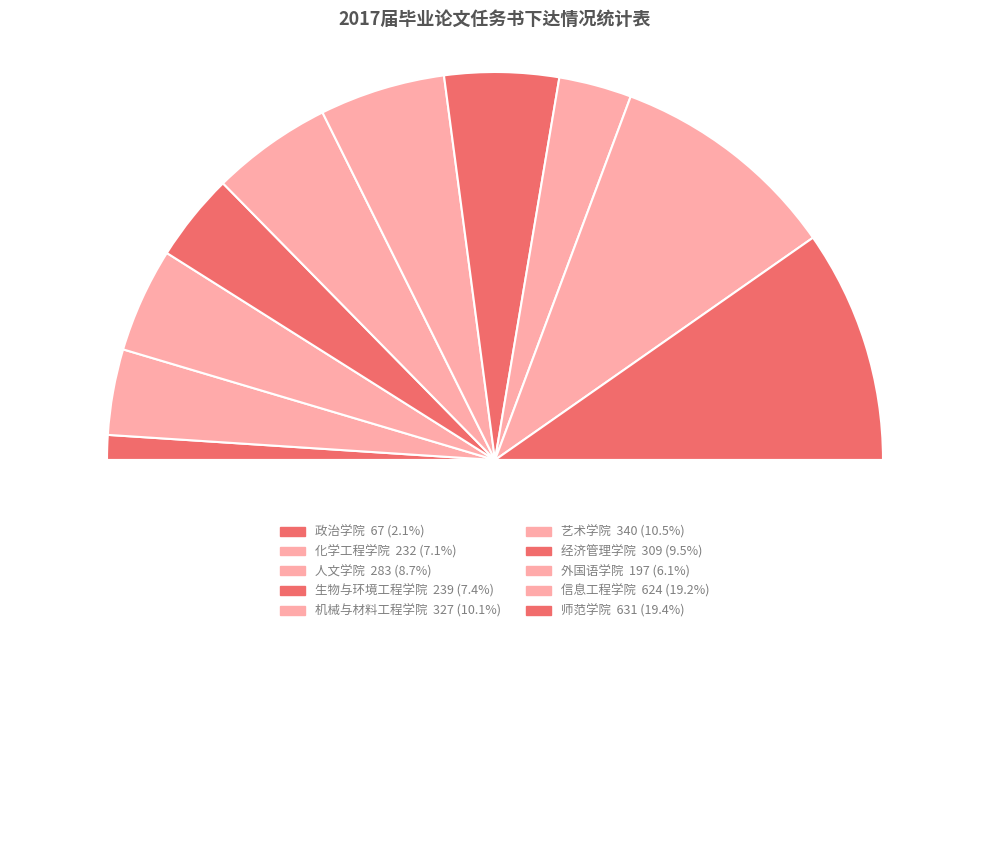

How many slices are in this pie chart?

11